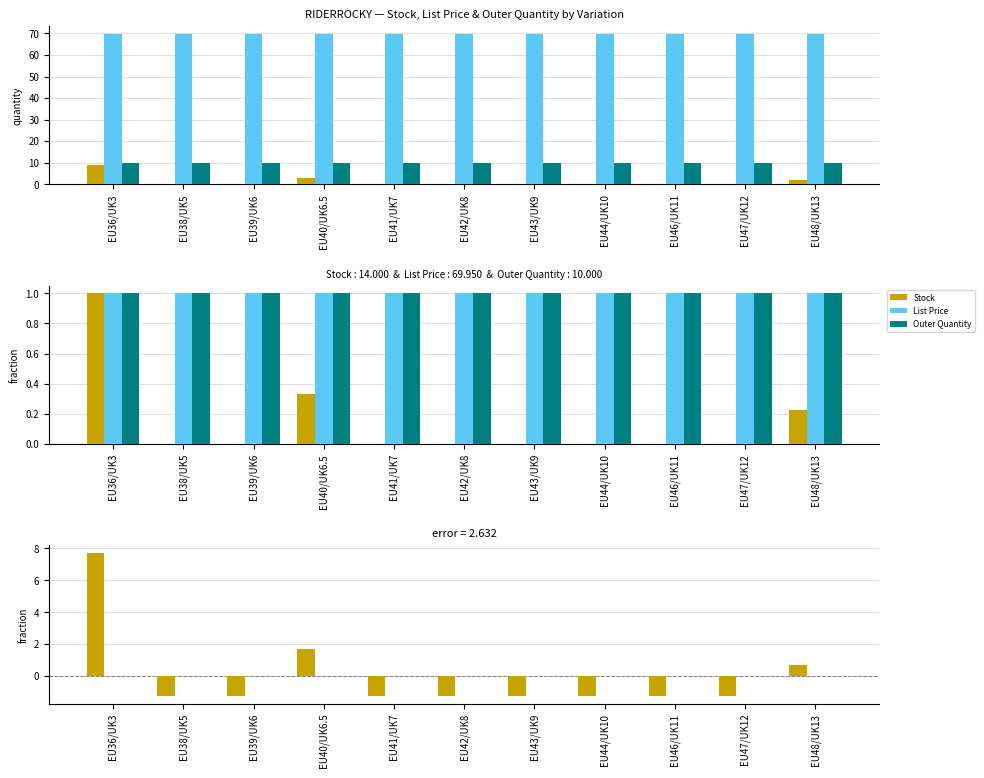

True or false: List Price has a value of -0.0 at EU41/UK7.

False